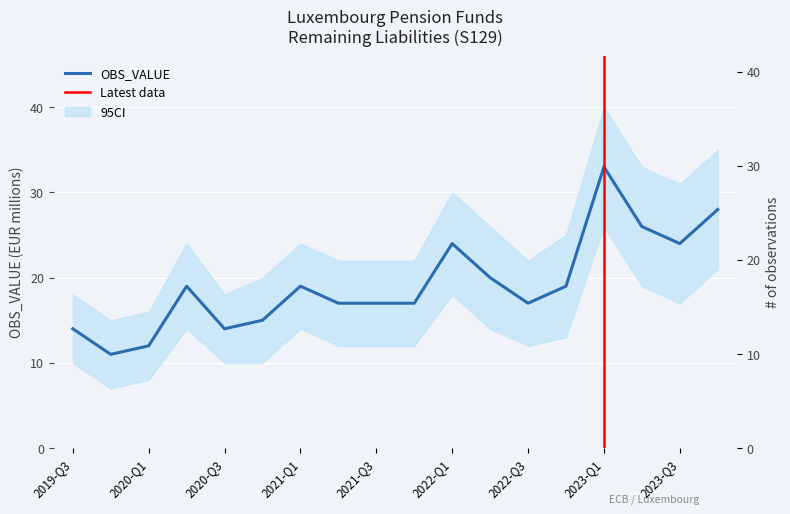

At which category does the data reach its first local valley?

2019-Q4